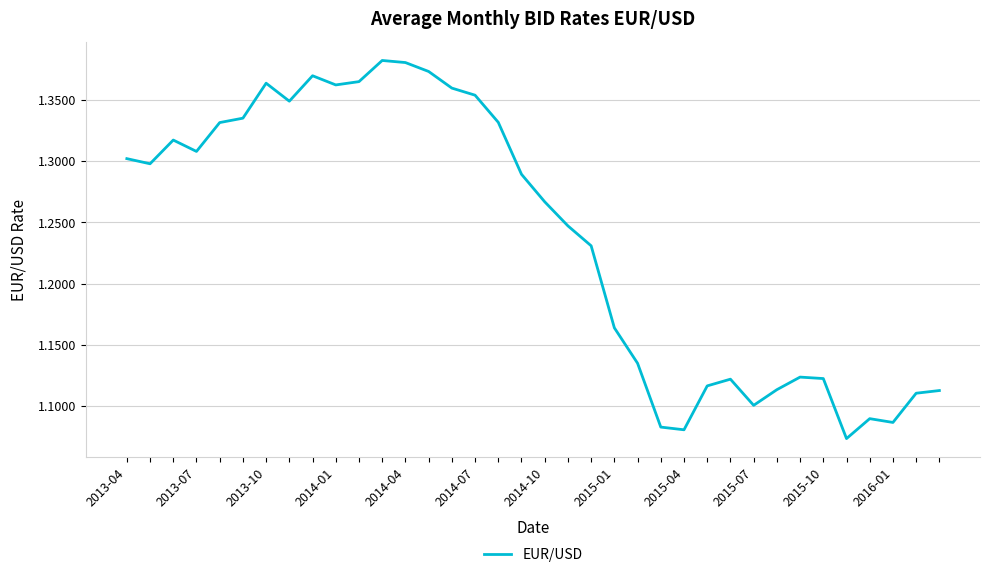

What is the difference between the maximum and minimum values?

0.3